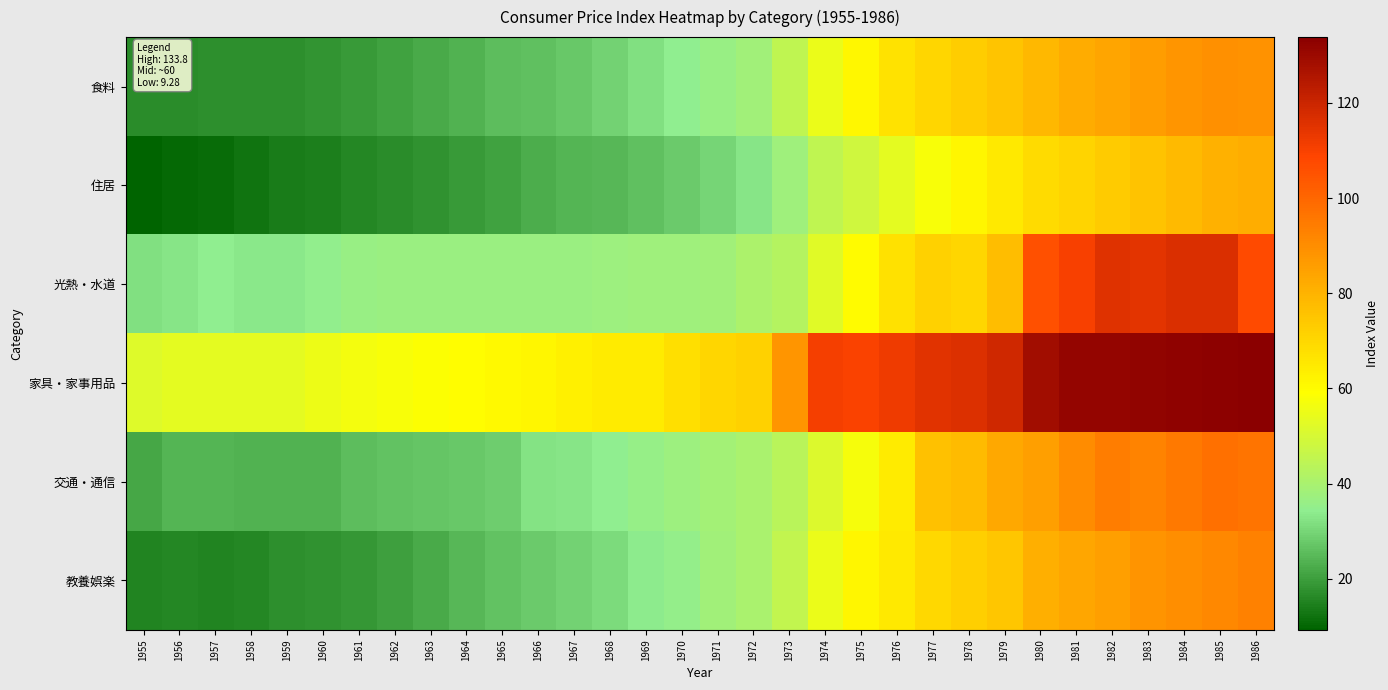

Which series has the largest total across all categories?

家具・家事用品